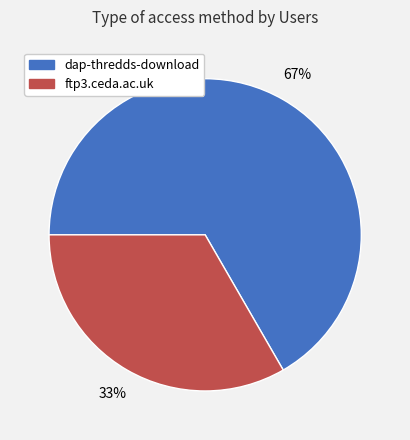

Is the sum of dap-thredds-download and ftp3.ceda.ac.uk greater than half?

Yes